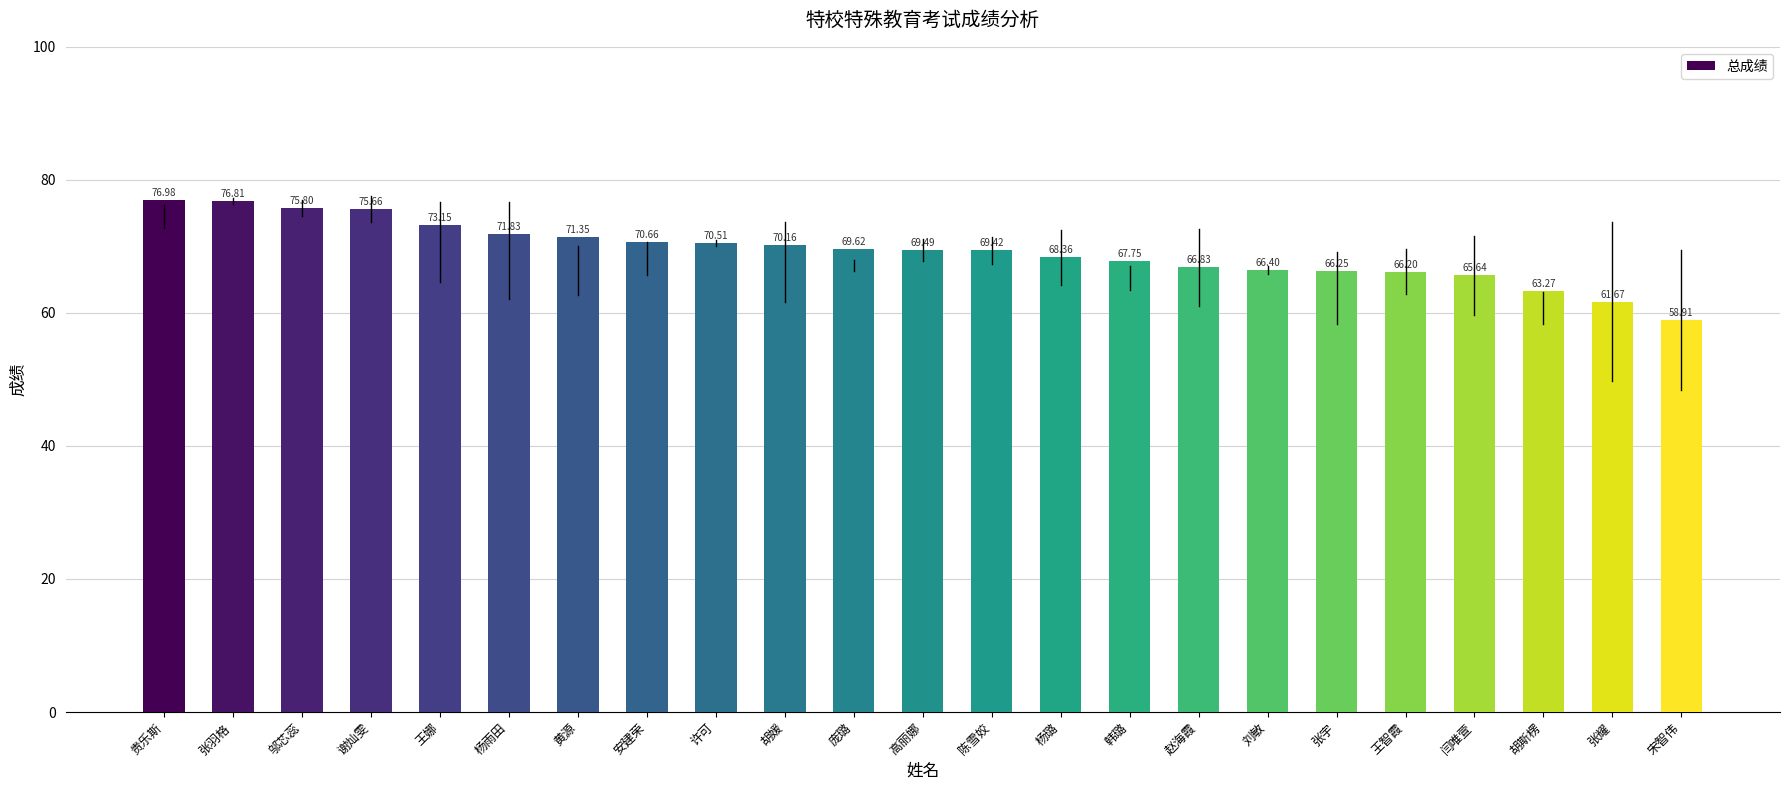

What is the average value?

69.2